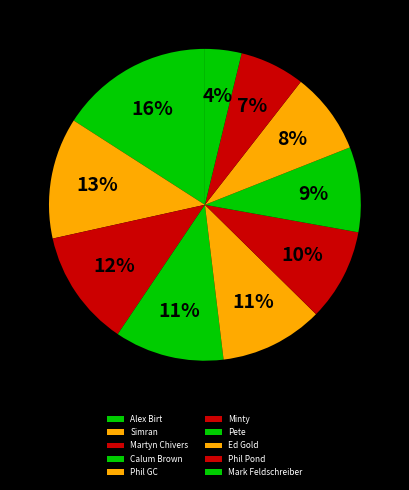

True or false: Phil GC accounts for 17% of the total.

False